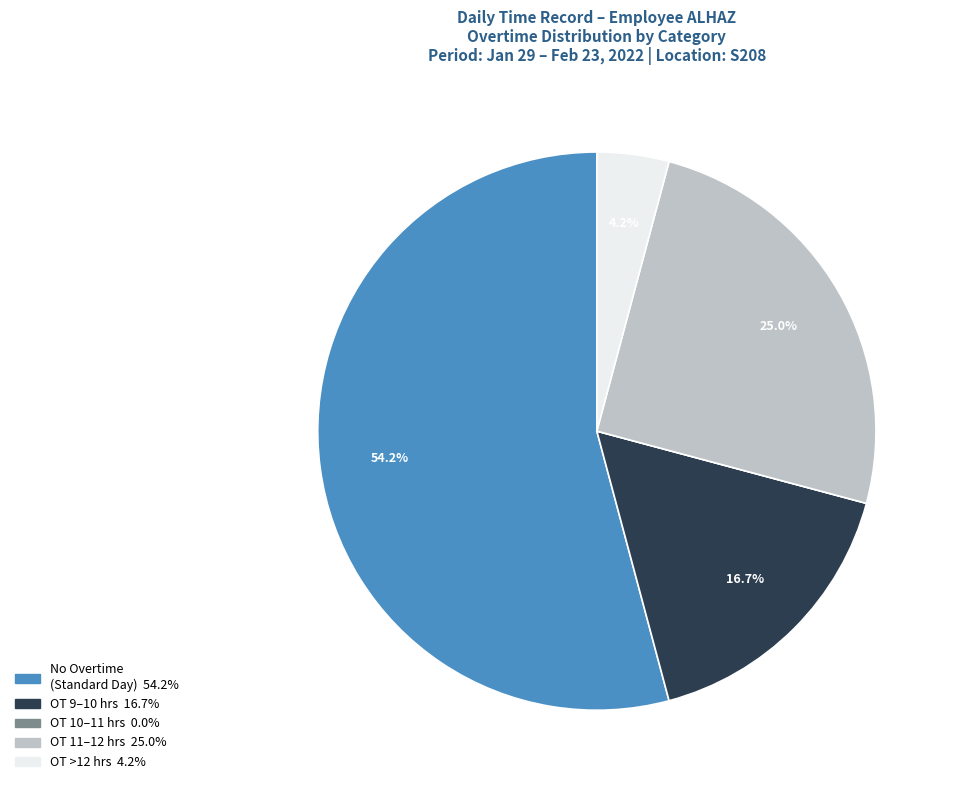

Does any single category account for the majority?

Yes